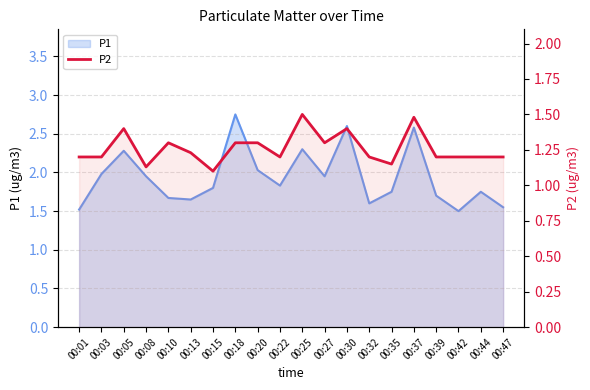

What is the average value?

1.3